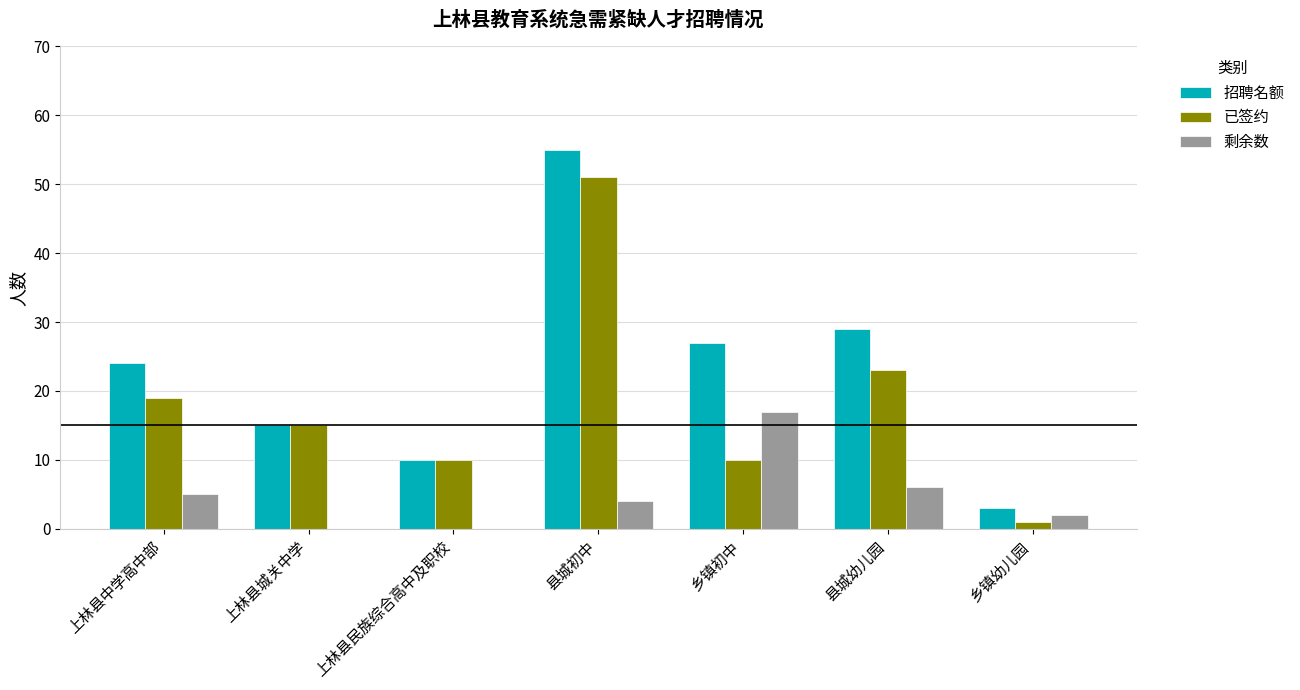

Reading left to right, transcribe all the data shown in this chart.

招聘名额: 24	15	10	55	27	29	3
已签约: 19	15	10	51	10	23	1
剩余数: 5	0	0	4	17	6	2